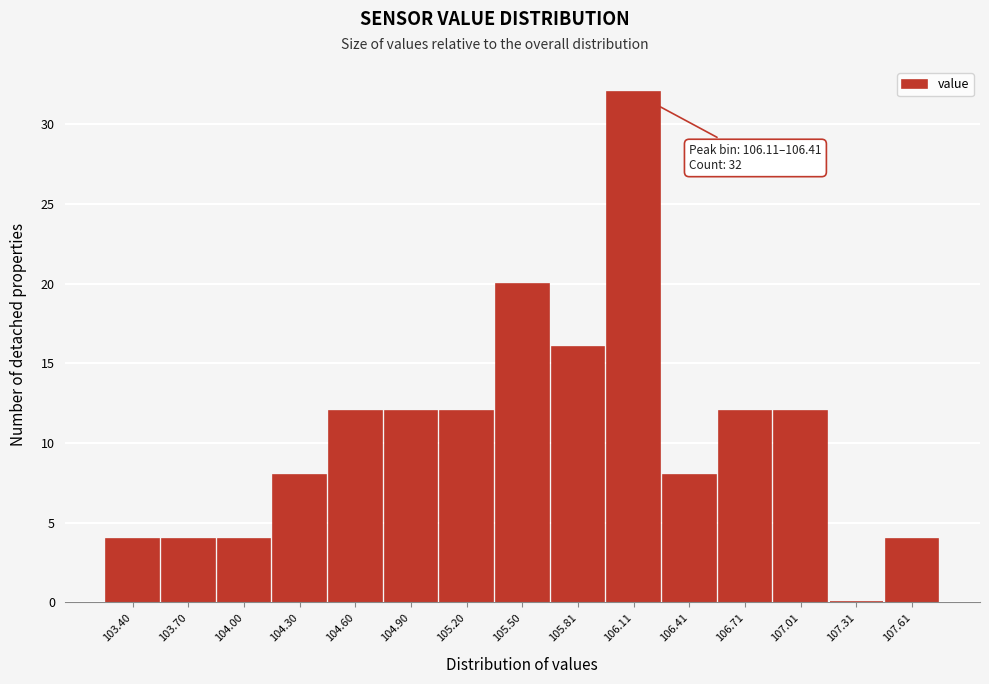

Reading right to left, transcribe all the data shown in this chart.

107.61=4	107.31=0	107.01=12	106.71=12	106.41=8	106.11=32	105.81=16	105.50=20	105.20=12	104.90=12	104.60=12	104.30=8	104.00=4	103.70=4	103.40=4